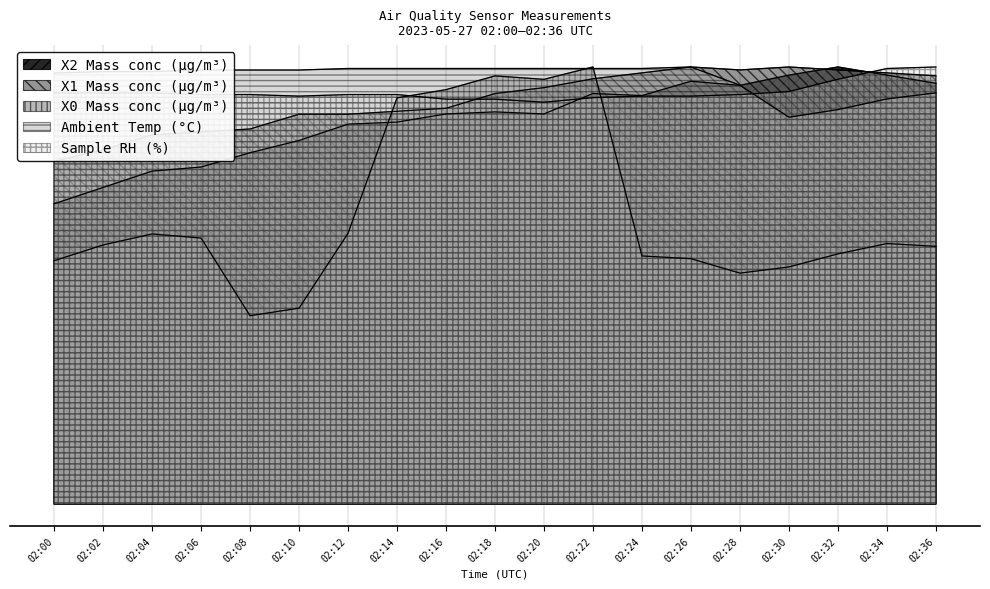

Reading left to right, what are all the values shown in this chart?

X2 Mass conc (μg/m³): 02:00=6.9	02:02=7.2	02:04=7.6	02:06=7.7	02:08=8.0	02:10=8.3	02:12=8.7	02:14=8.7	02:16=8.9	02:18=9.0	02:20=8.9	02:22=9.4	02:24=9.3	02:26=9.7	02:28=9.6	02:30=9.8	02:32=10.0	02:34=9.8	02:36=9.6
X1 Mass conc (μg/m³): 02:00=7.8	02:02=8.1	02:04=8.4	02:06=8.5	02:08=8.6	02:10=8.9	02:12=8.9	02:14=9.0	02:16=9.1	02:18=9.4	02:20=9.5	02:22=9.7	02:24=9.9	02:26=10.0	02:28=9.9	02:30=10.0	02:32=9.9	02:34=9.9	02:36=9.8
X0 Mass conc (μg/m³): 02:00=5.6	02:02=5.9	02:04=6.2	02:06=6.1	02:08=4.3	02:10=4.5	02:12=6.2	02:14=9.3	02:16=9.5	02:18=9.8	02:20=9.7	02:22=10.0	02:24=5.7	02:26=5.6	02:28=5.3	02:30=5.4	02:32=5.7	02:34=6.0	02:36=5.9
Ambient Temp (°C): 02:00=9.9	02:02=9.9	02:04=9.9	02:06=9.9	02:08=9.9	02:10=9.9	02:12=10.0	02:14=10.0	02:16=10.0	02:18=10.0	02:20=10.0	02:22=10.0	02:24=10.0	02:26=10.0	02:28=9.6	02:30=8.9	02:32=9.0	02:34=9.3	02:36=9.4
Sample RH (%): 02:00=9.4	02:02=9.4	02:04=9.4	02:06=9.4	02:08=9.4	02:10=9.3	02:12=9.4	02:14=9.4	02:16=9.3	02:18=9.3	02:20=9.2	02:22=9.3	02:24=9.3	02:26=9.3	02:28=9.4	02:30=9.4	02:32=9.7	02:34=10.0	02:36=10.0